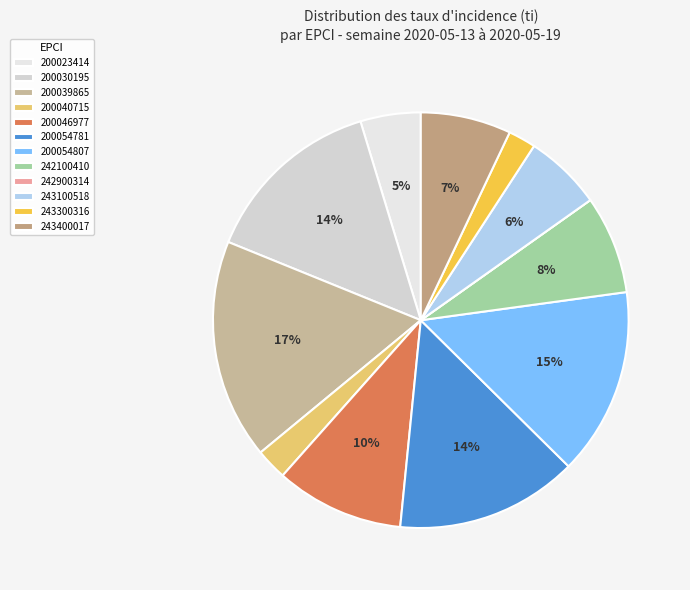

Does any single category account for the majority?

No